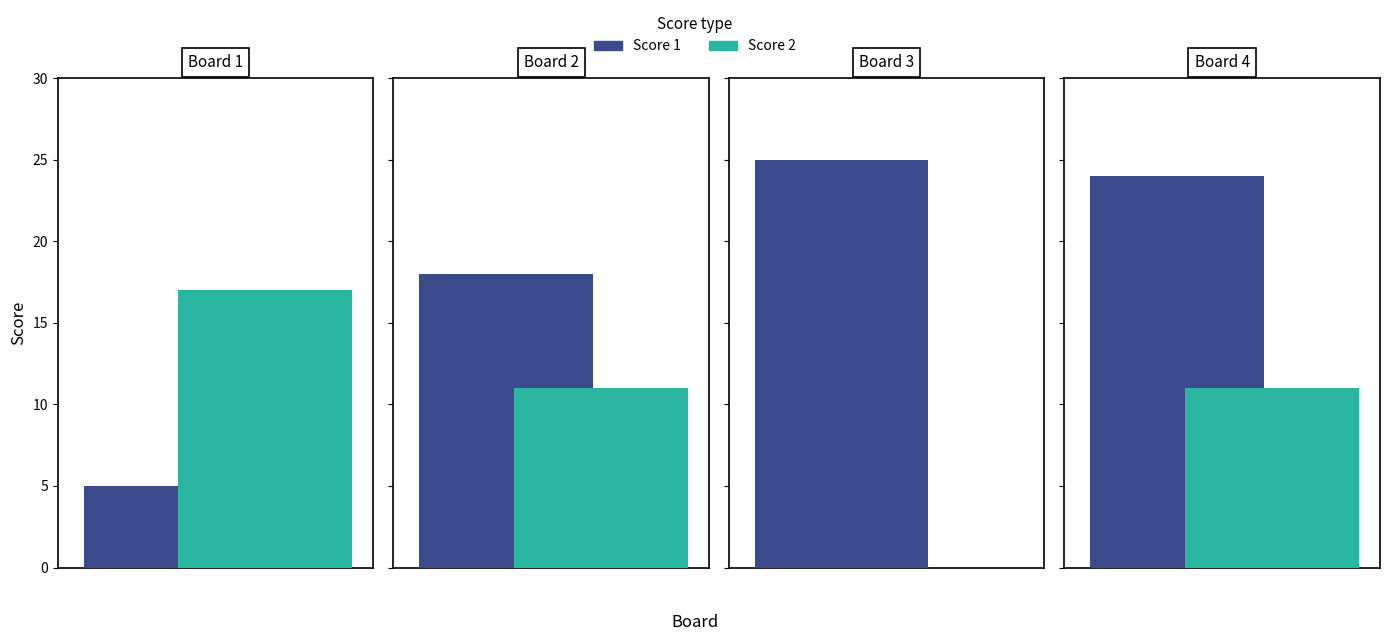

Reading right to left, what are all the values shown in this chart?

Score 1: Board 4=24	Board 3=25	Board 2=18	Board 1=5
Score 2: Board 4=11	Board 3=0	Board 2=11	Board 1=17